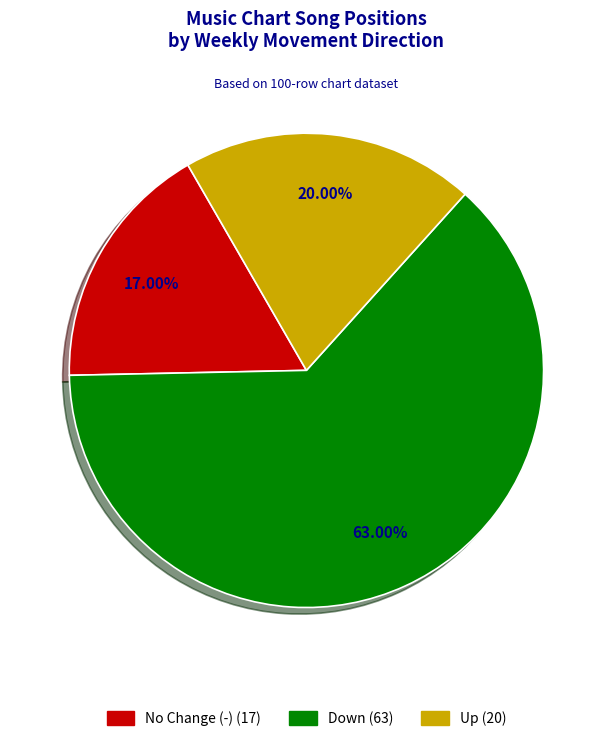

Does any single category account for the majority?

Yes